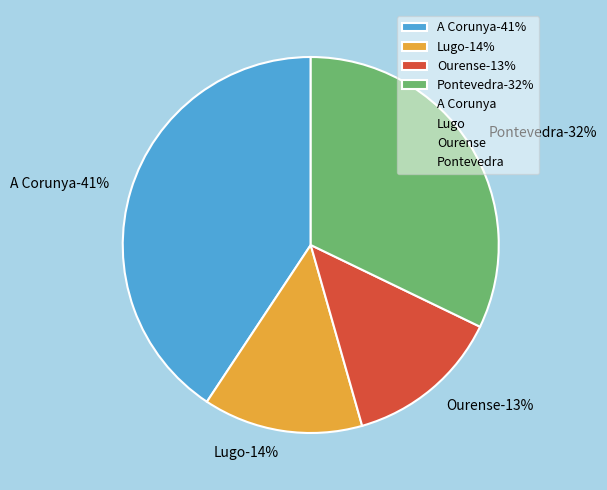

What is the total percentage of Ourense and Lugo?

27.2%